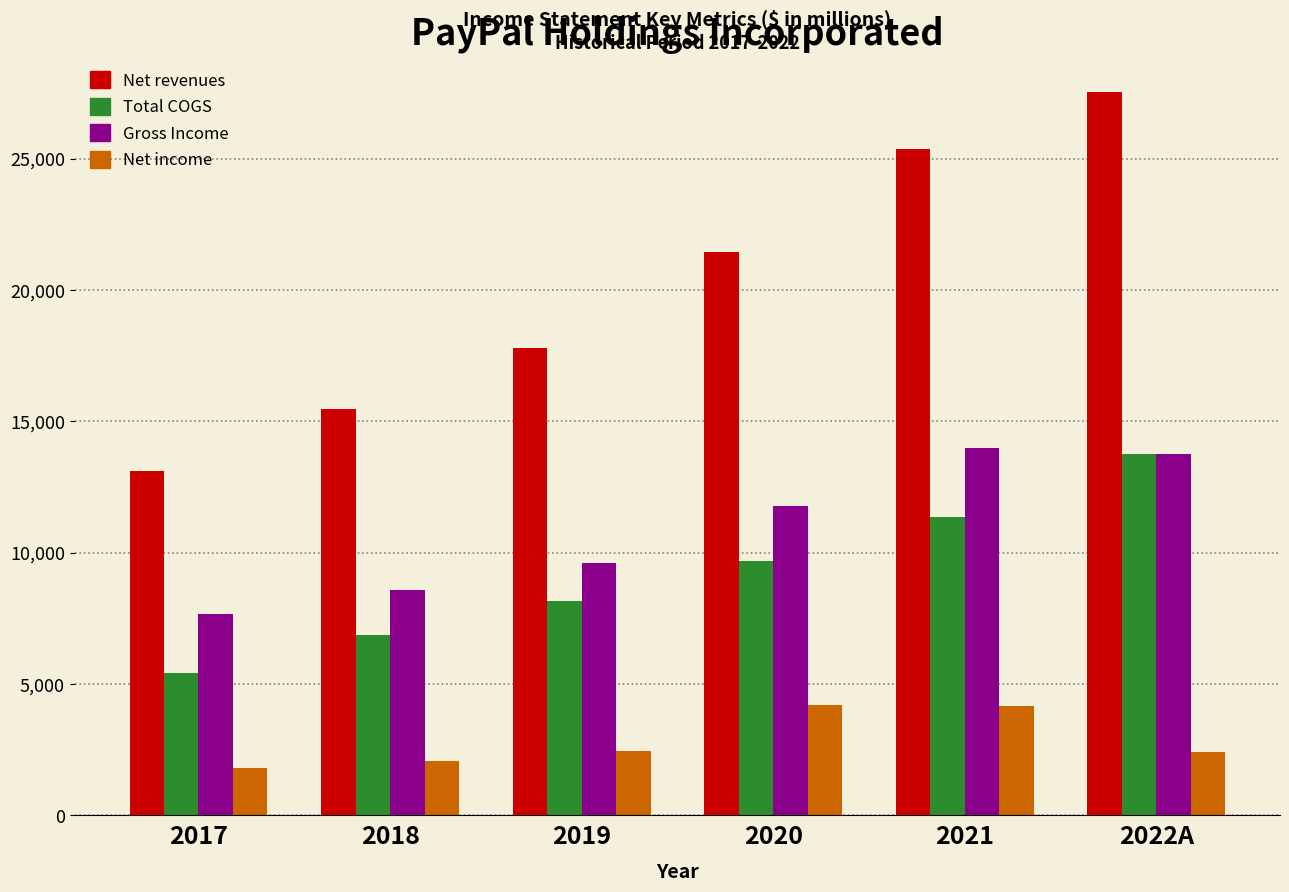

At which label is Net revenues closest to 20306?

2020